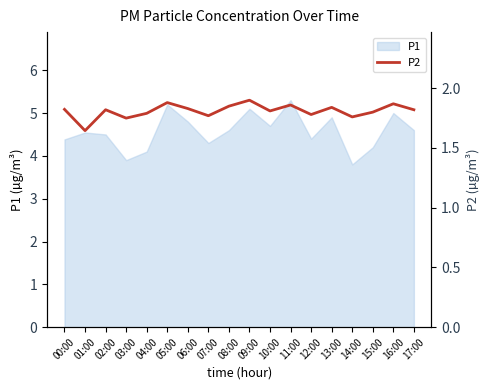

How many data points does each series have?

18